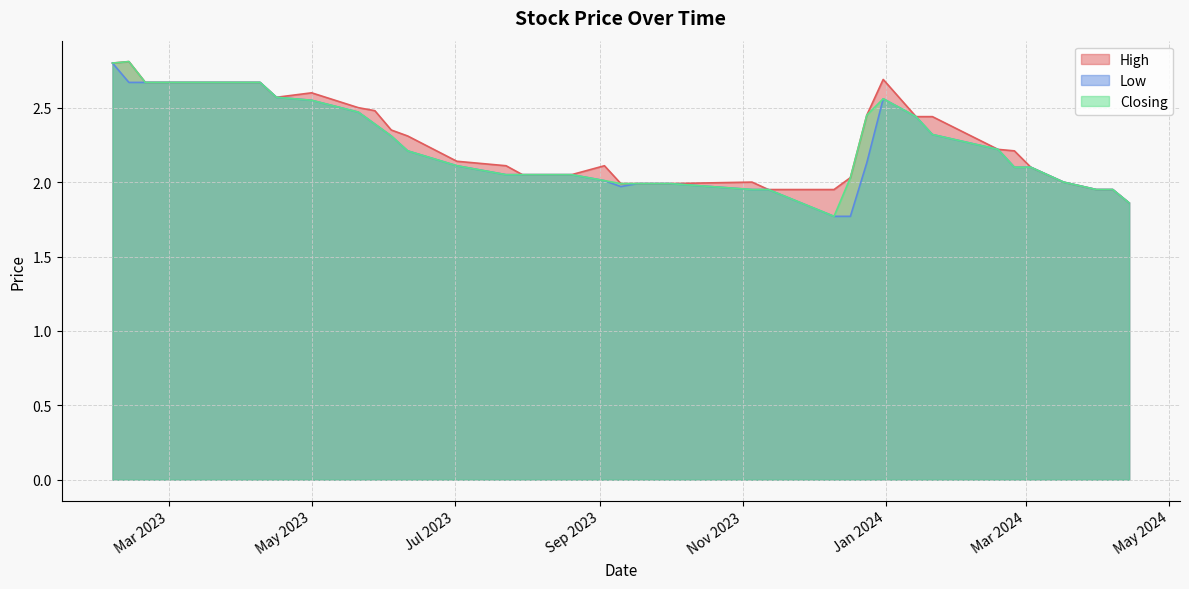

Is it true that Closing equals 3.8 at 26?

False